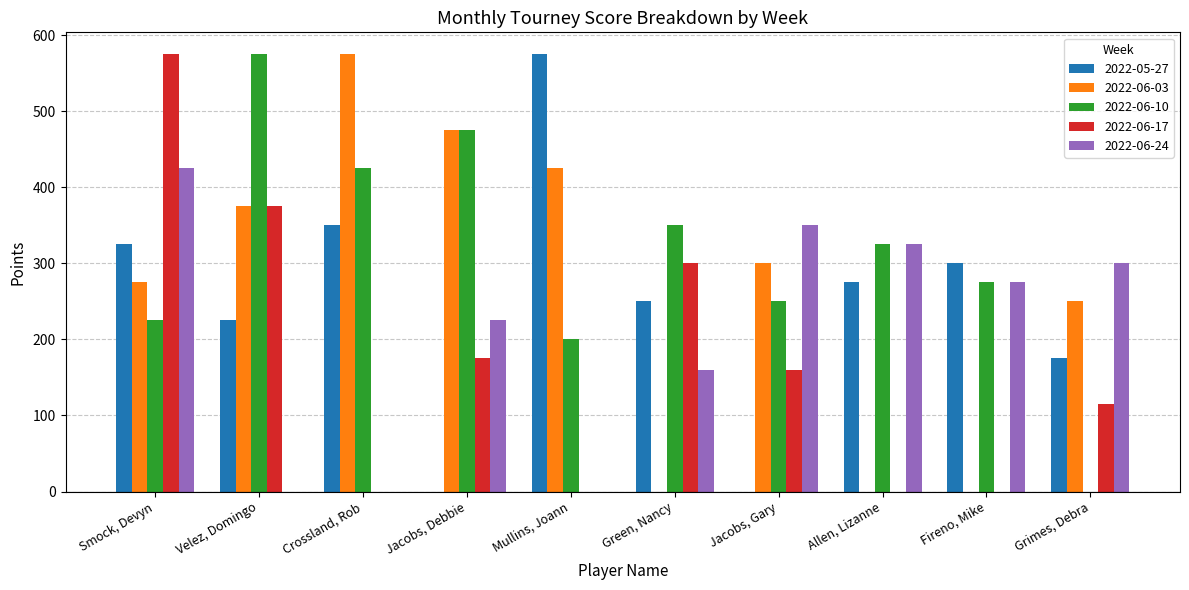

What is the difference between the 2022-05-27 values at Green, Nancy and Jacobs, Debbie?

250